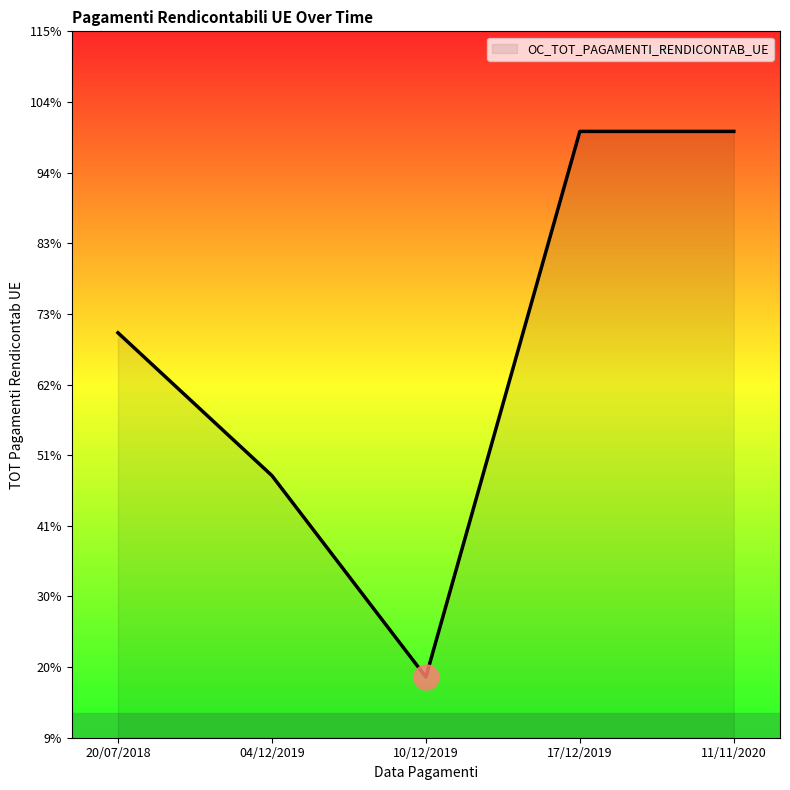

Does the chart have visible grid lines?

No